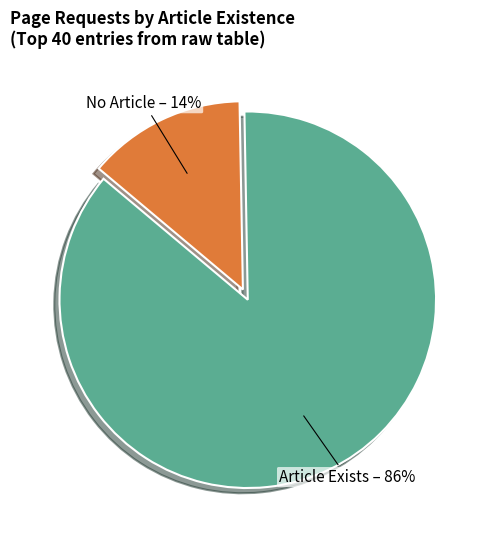

Does any single category account for the majority?

Yes